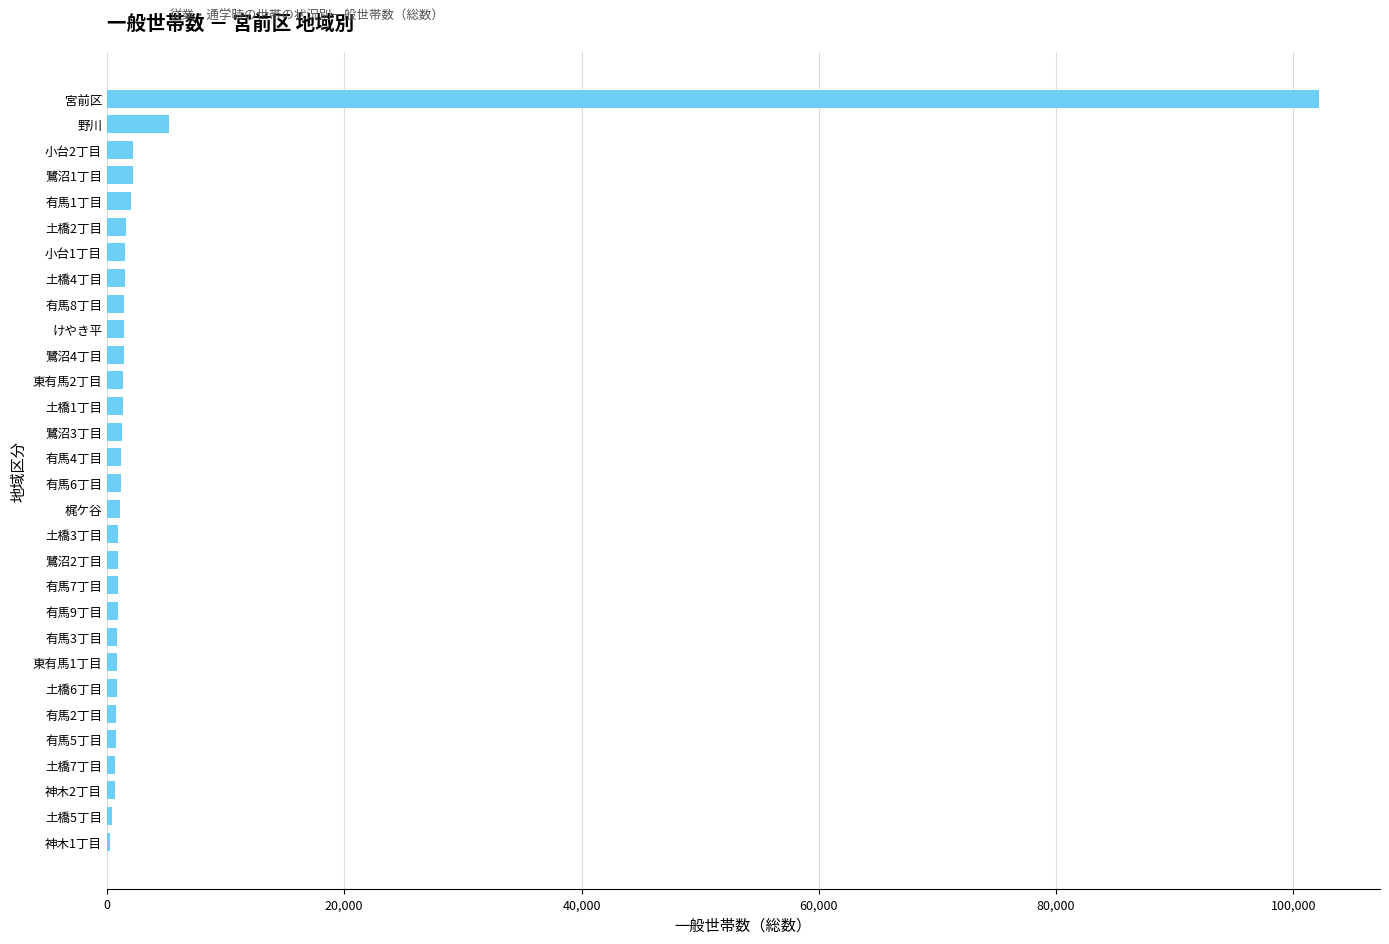

Where is the data nearest to the value 51230?

野川